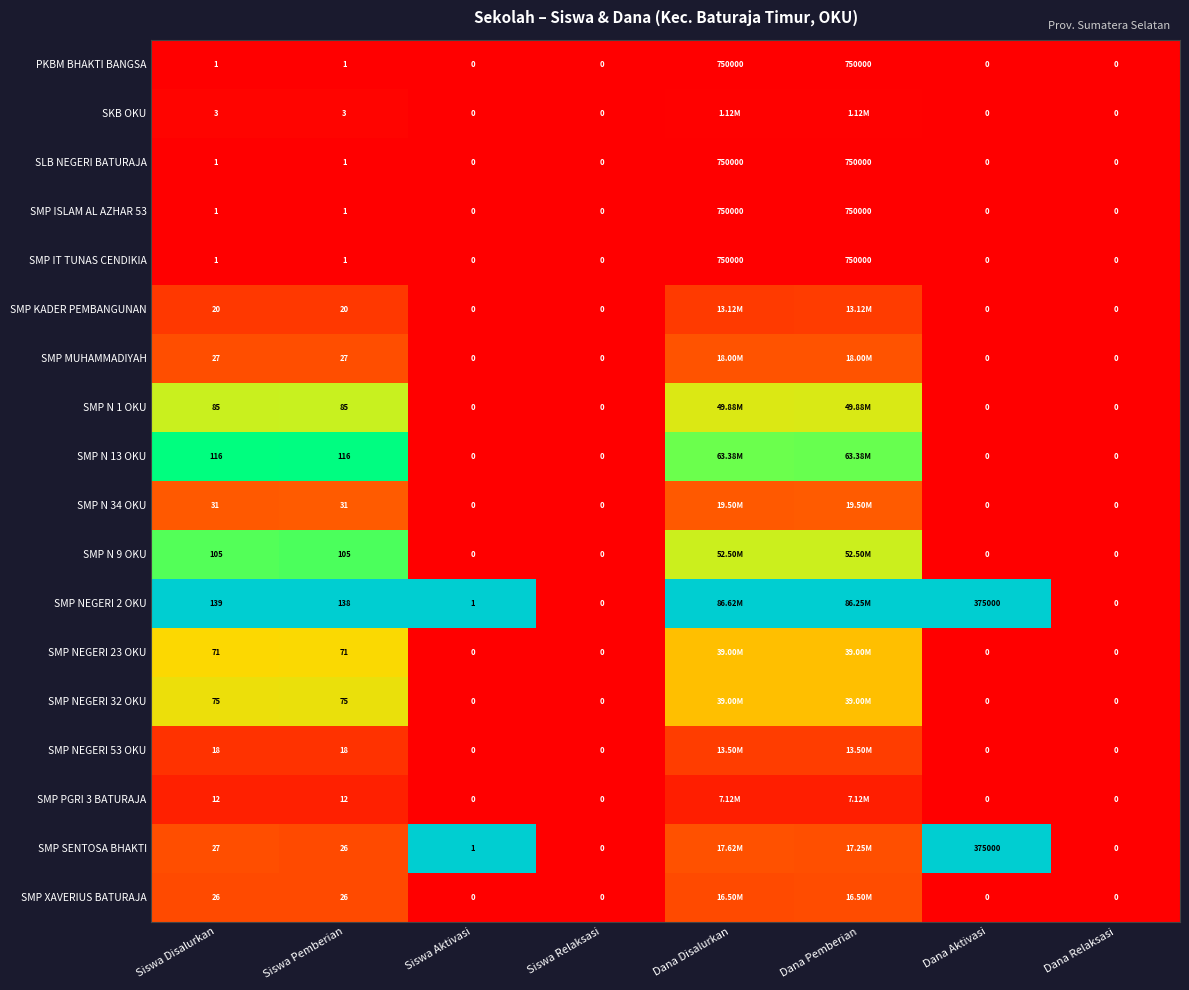

Between Siswa Pemberian and Dana Aktivasi, which series saw the biggest shift?

SMP SENTOSA BHAKTI